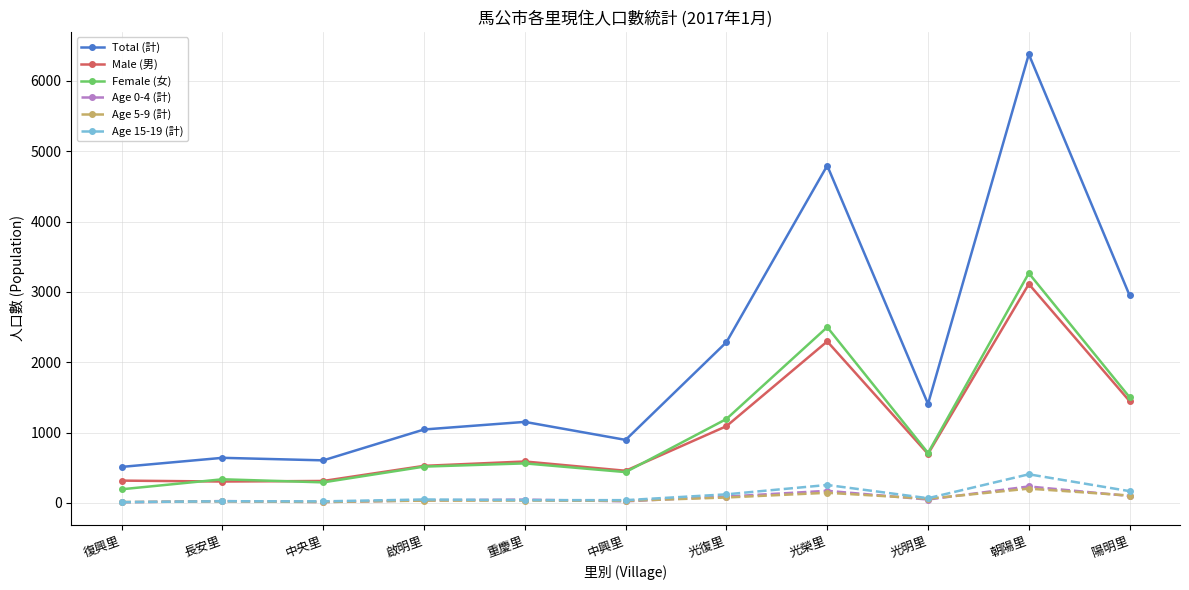

What is the sum of all Age 5-9 (計) values?

743